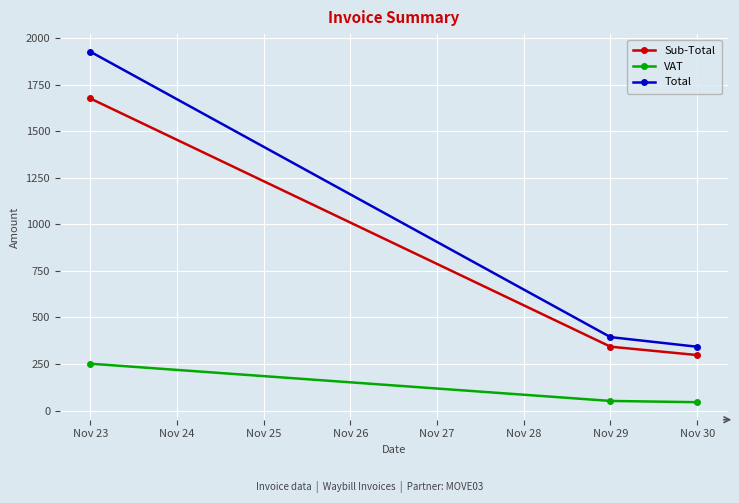

What is the difference between the highest and lowest values at Nov 23?

1675.2